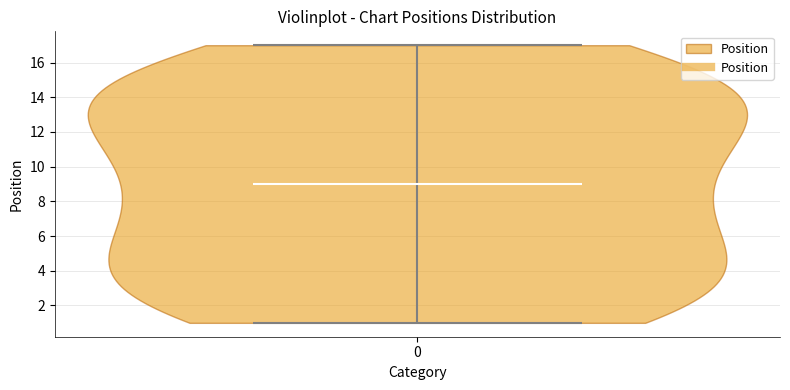

What is the highest point the violin at x = 0 reaches on the y-axis? The values are not printed on the chart, so give them approximately, as read against the axis.

17